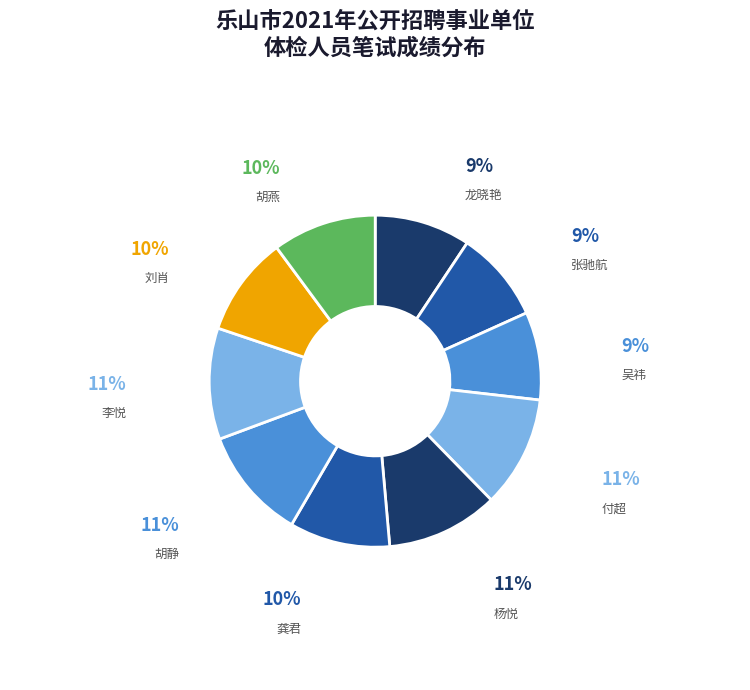

True or false: 龚君 accounts for 10% of the total.

True